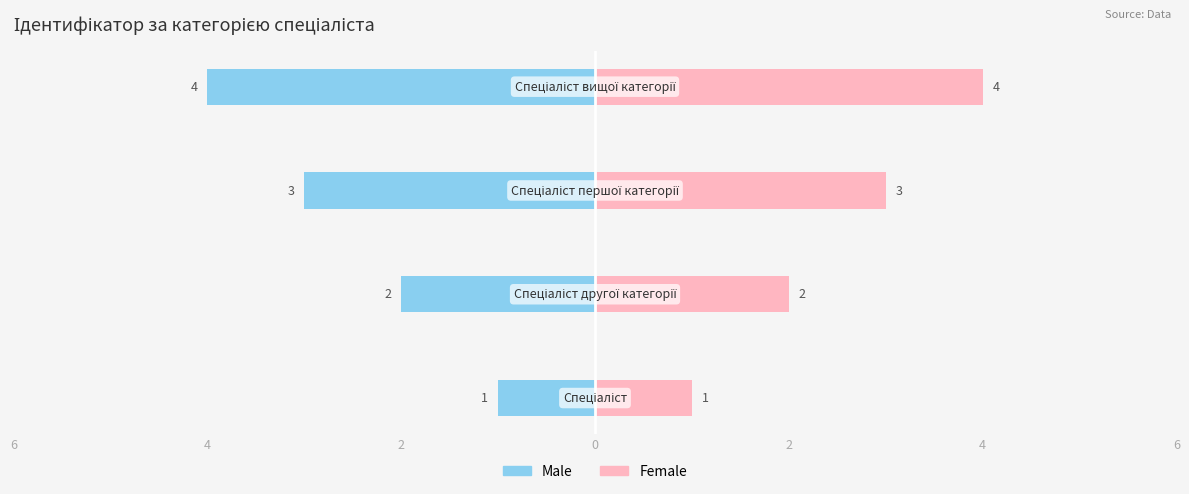

What is the value of the Male bar at the 3rd from the left?

-3